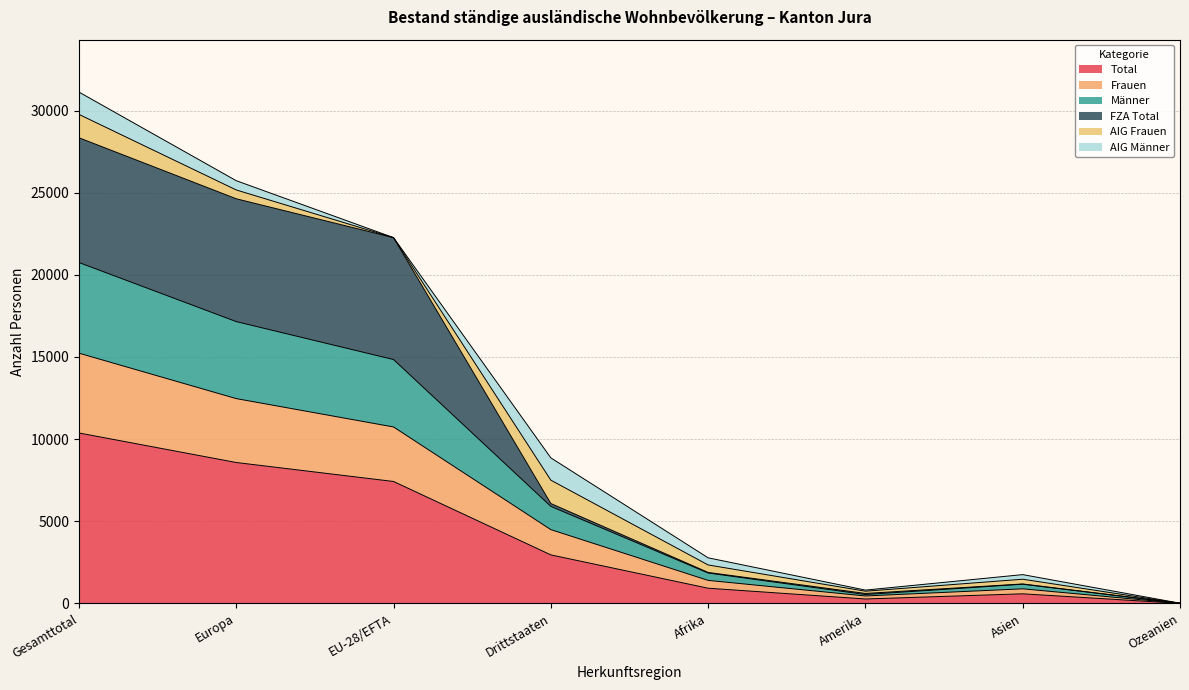

What is the highest value of the Total series?

10374